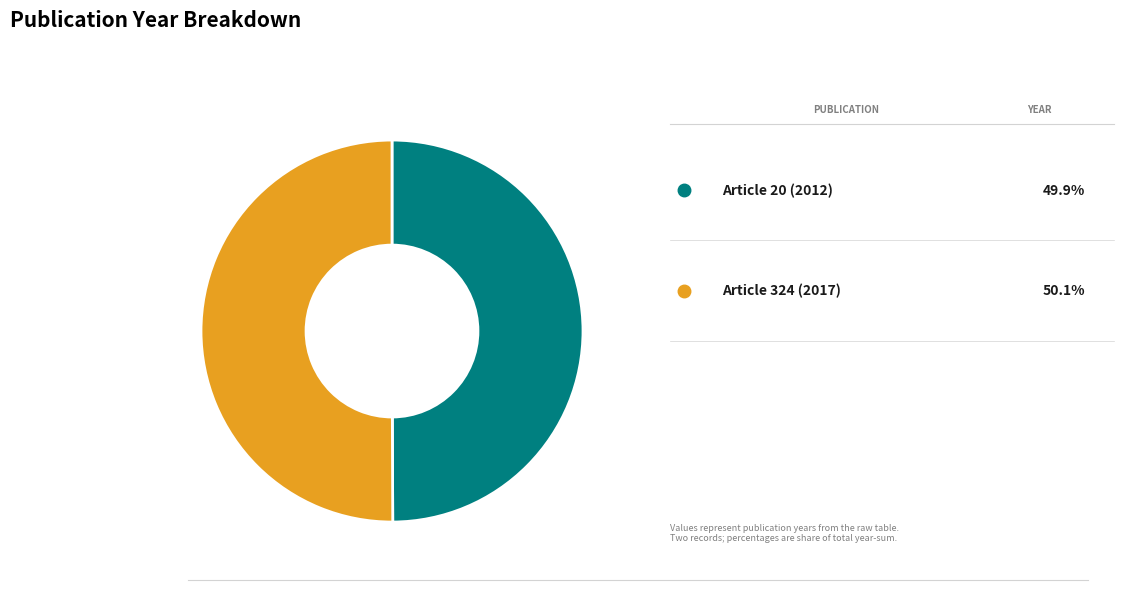

Which slice is the largest?

Article 324 (2017)